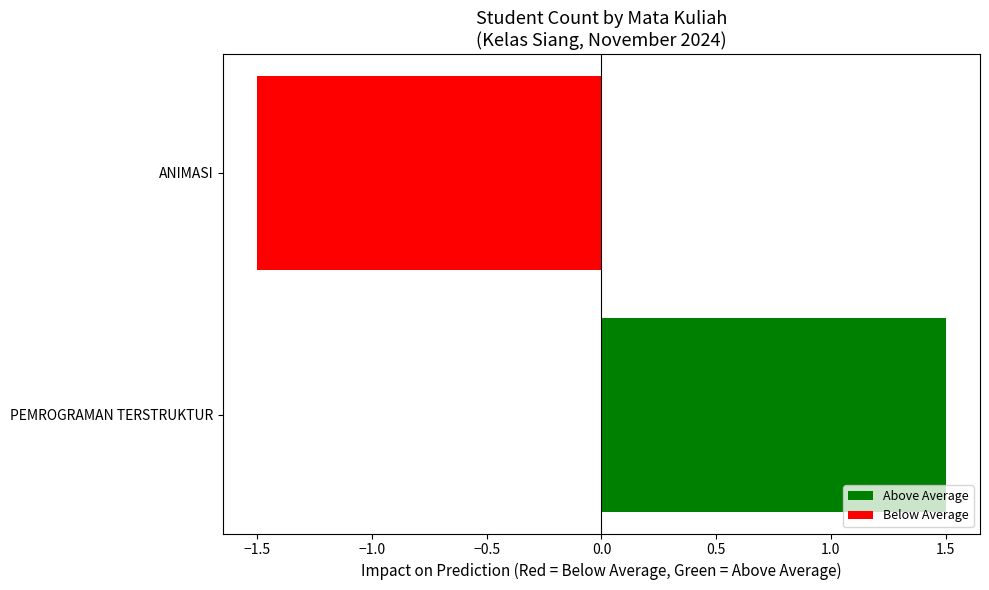

True or false: the data shows -1.5 at ANIMASI.

True